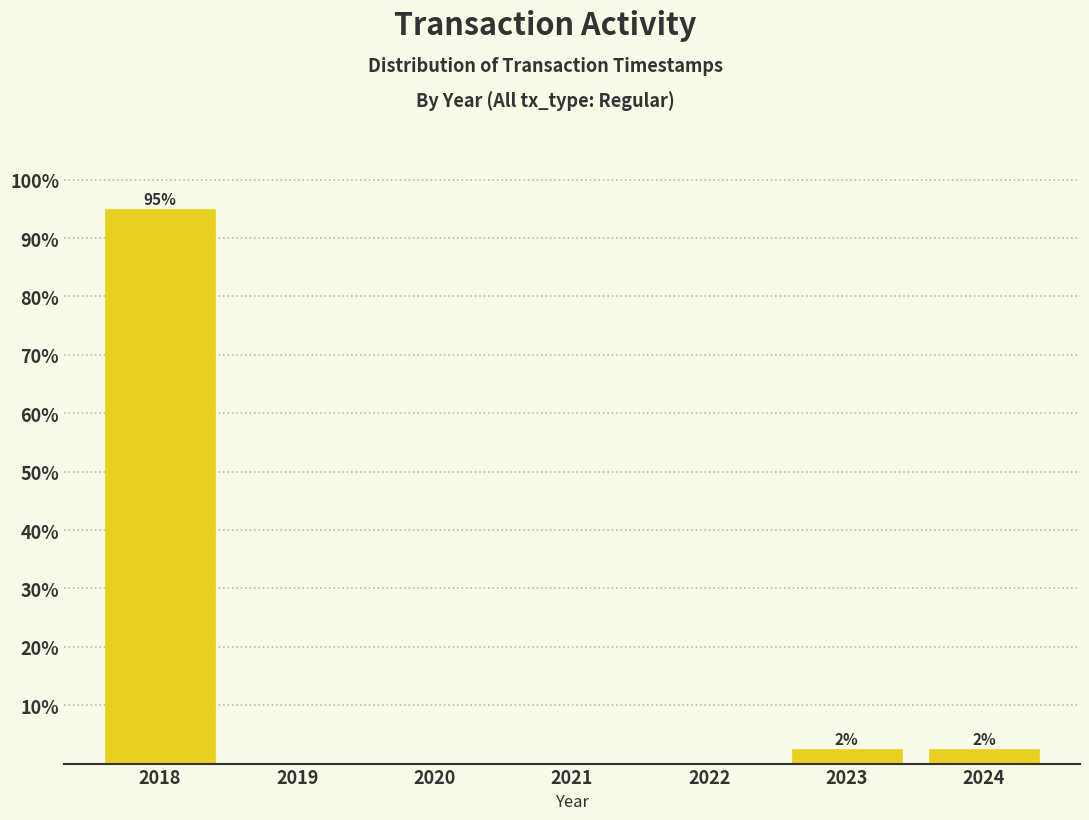

Reading left to right, what are all the values shown in this chart?

2018=95.0	2019=0.0	2020=0.0	2021=0.0	2022=0.0	2023=2.5	2024=2.5